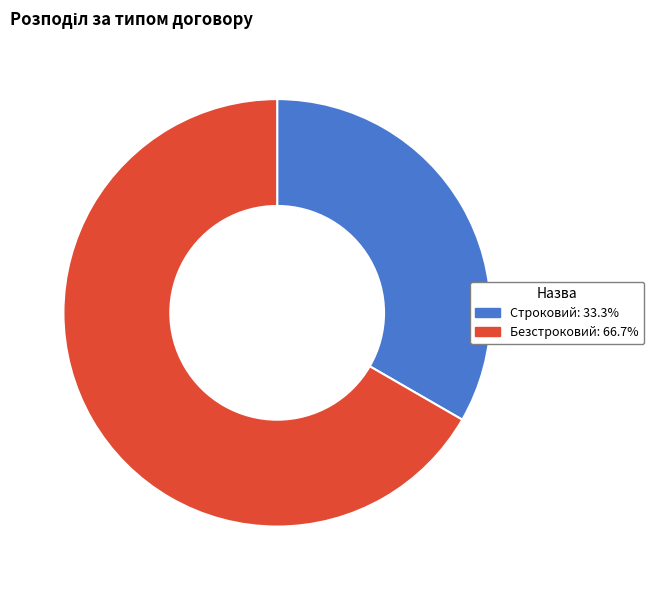

Rank the categories by value from highest to lowest.

Безстроковий, Строковий